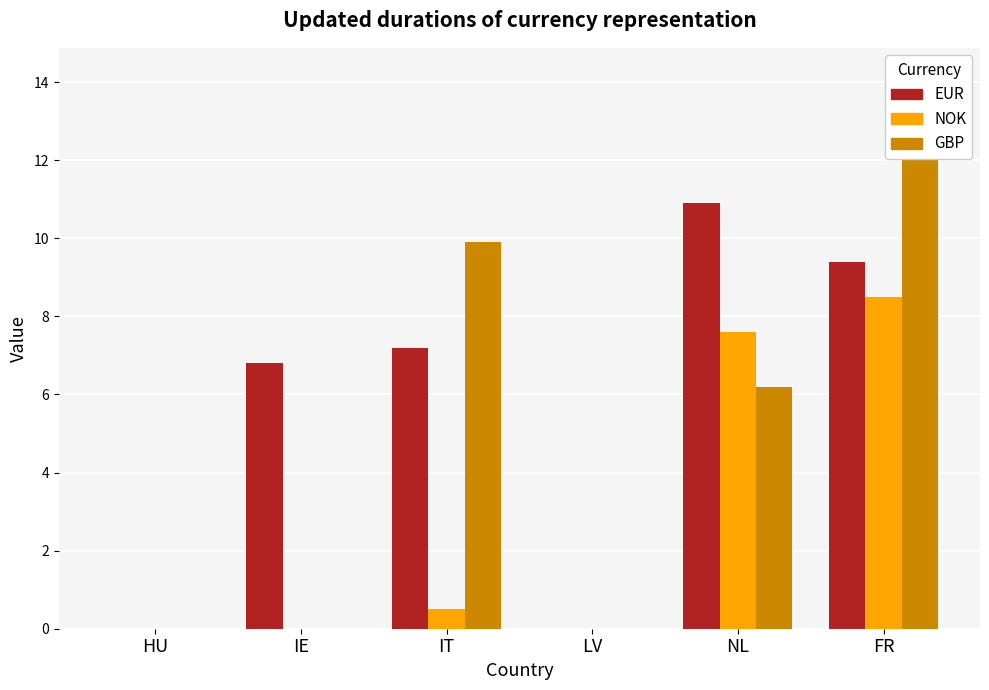

Between IT and LV, which is larger?

IT